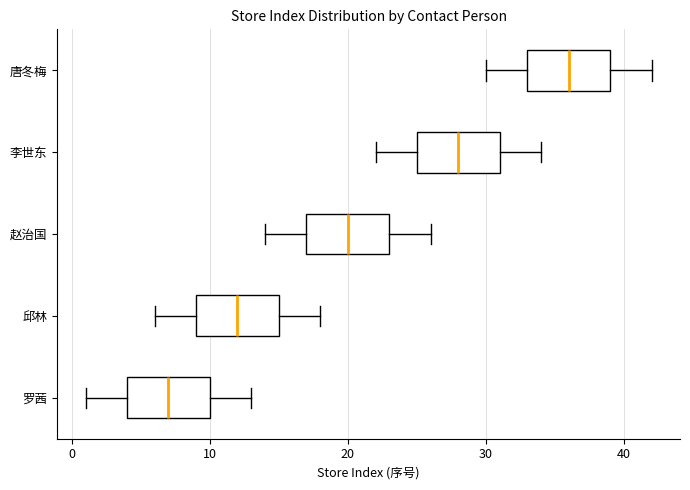

Which box has the furthest to the left median line?

罗茜